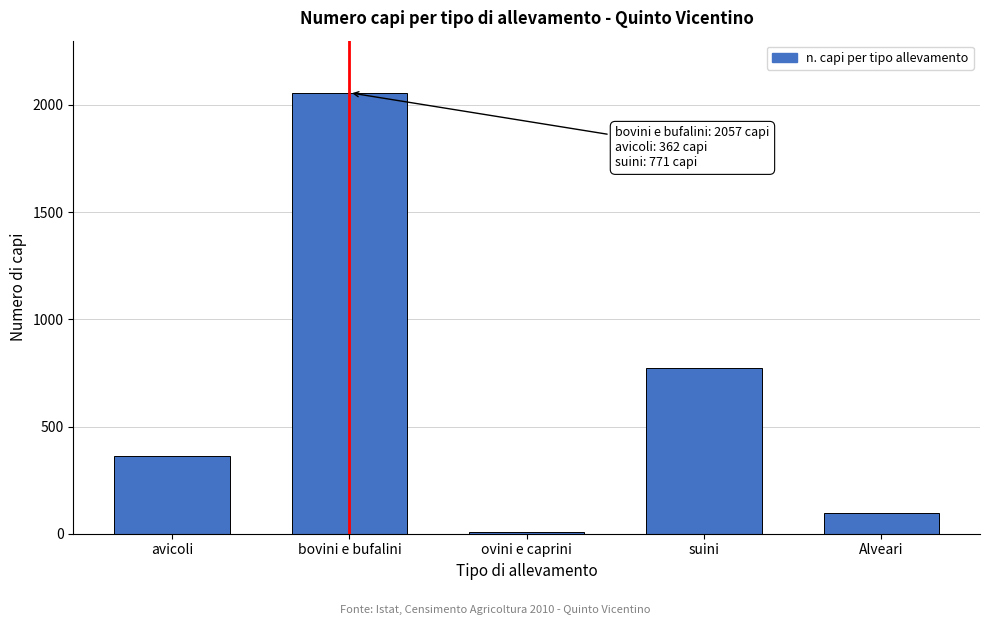

Reading left to right, extract all data points from this chart.

avicoli=362	bovini e bufalini=2057	ovini e caprini=8	suini=771	Alveari=98